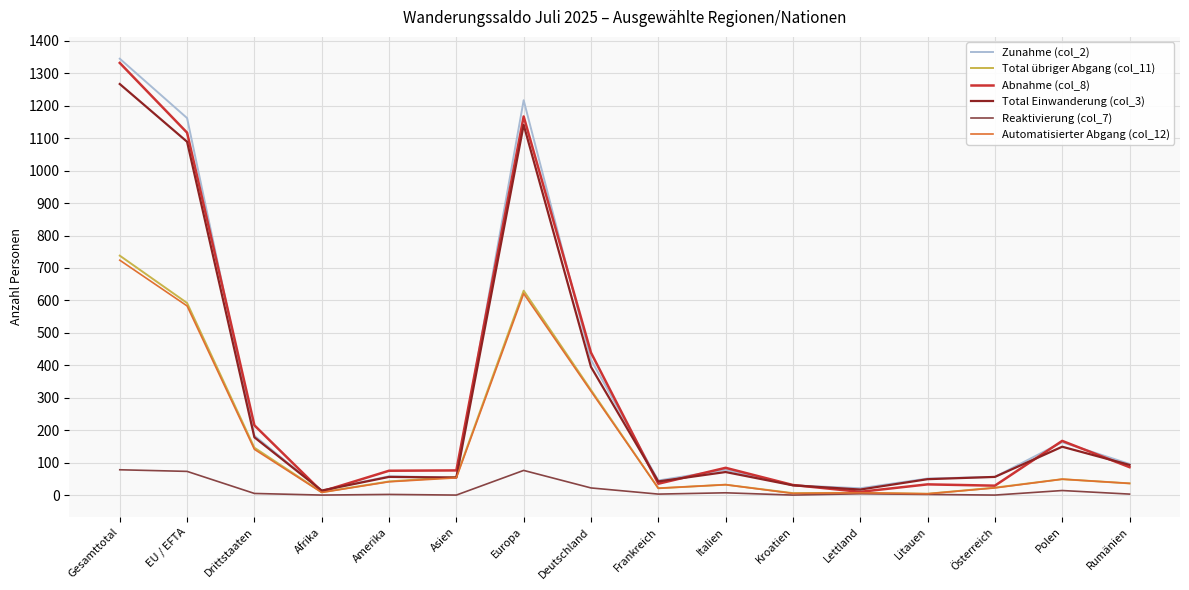

At which category is the sum across all series the highest?

Gesamttotal